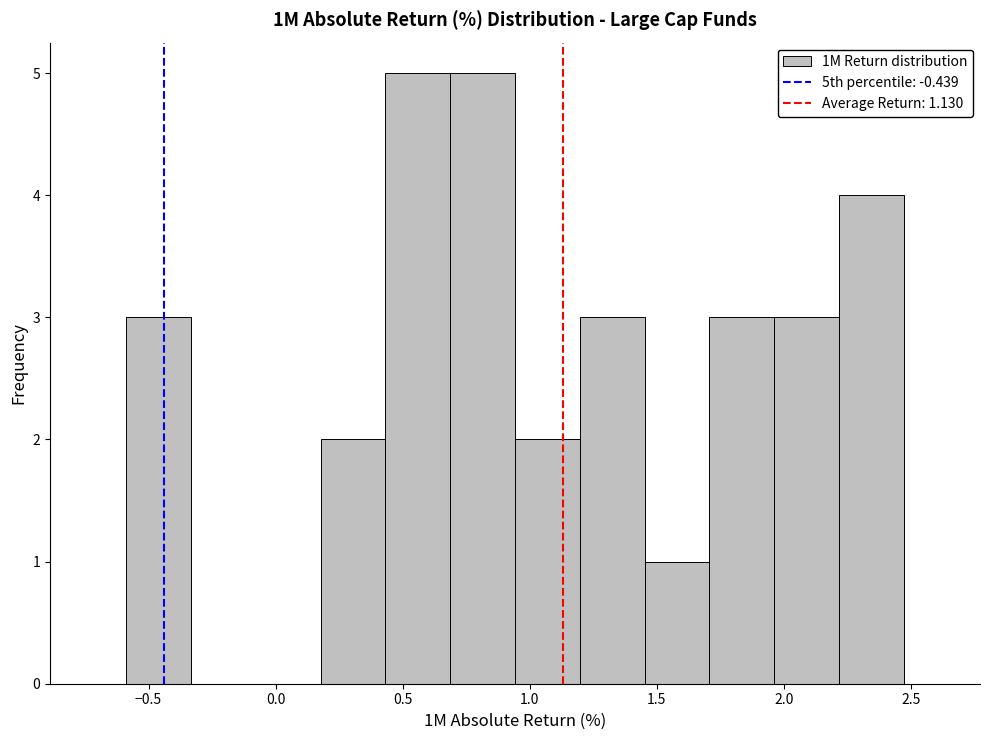

Reading left to right, transcribe this chart: for each bar, give the range it covers on the x-axis and its height. Neither the bar edges nor the heights are printed on the chart, so give them approximately, as read against the axes.

-0.60 to -0.35: 3
-0.35 to -0.10: 0
-0.10 to 0.20: 0
0.20 to 0.45: 2
0.45 to 0.70: 5
0.70 to 0.95: 5
0.95 to 1.20: 2
1.20 to 1.45: 3
1.45 to 1.70: 1
1.70 to 1.95: 3
1.95 to 2.20: 3
2.20 to 2.45: 4